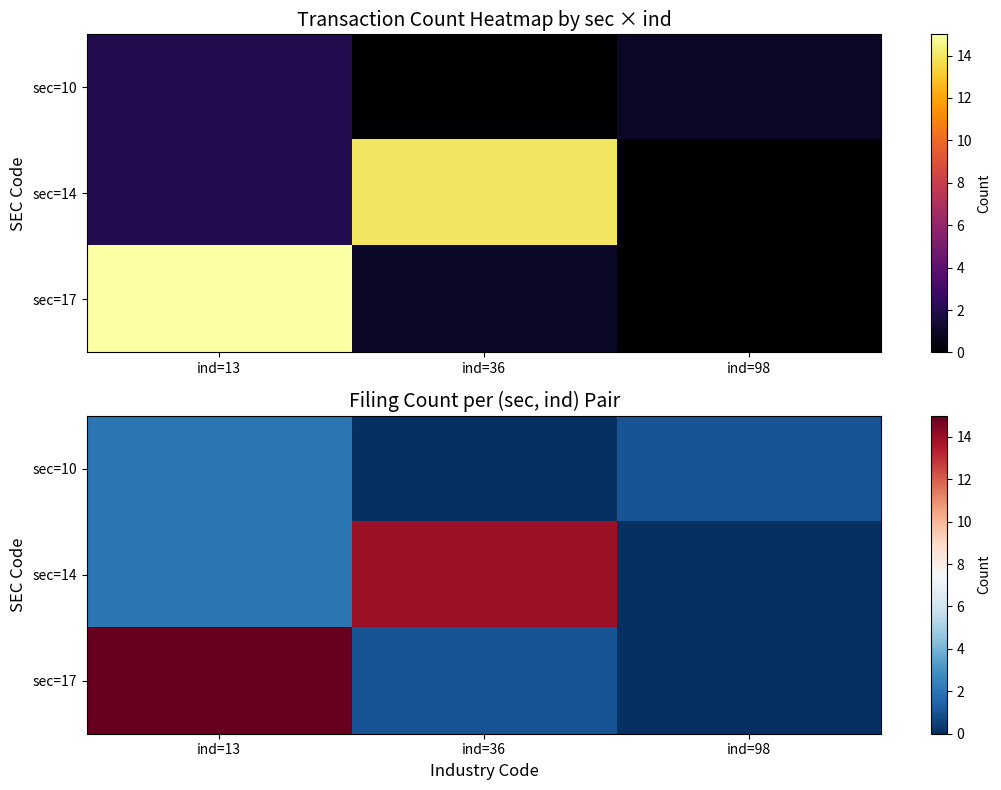

Rank the series at ind=98 from highest to lowest value.

sec=10, sec=14, sec=17